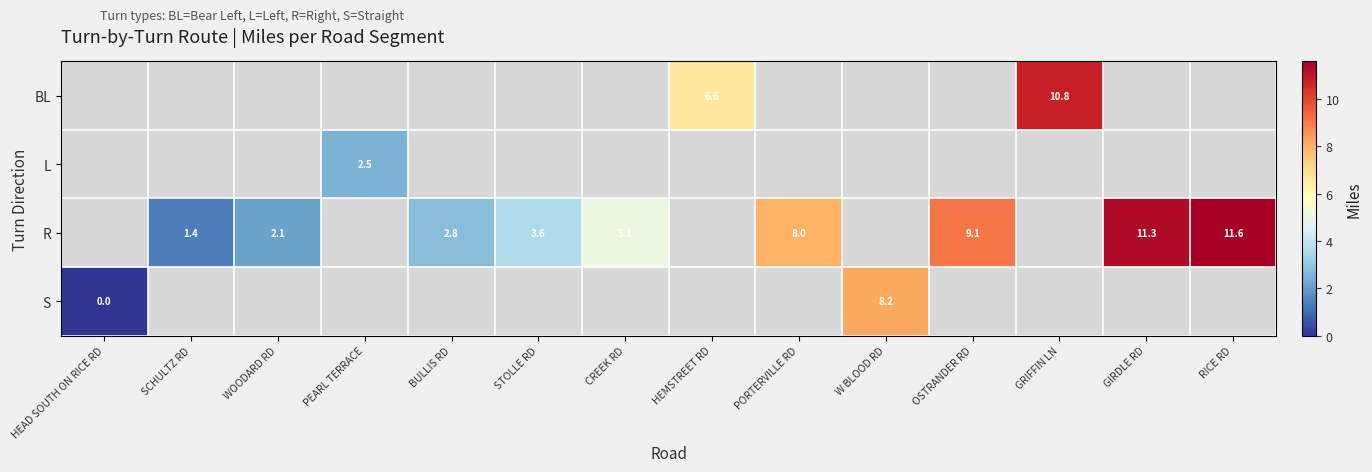

Is it true that BL equals 10.8 at GRIFFIN LN?

True